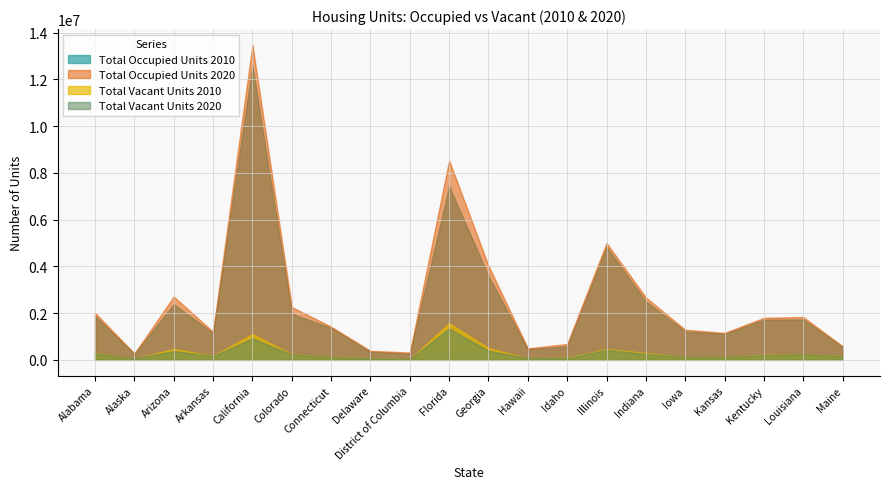

True or false: Total Occupied Units 2020 and Total Occupied Units 2010 cross at least once.

False